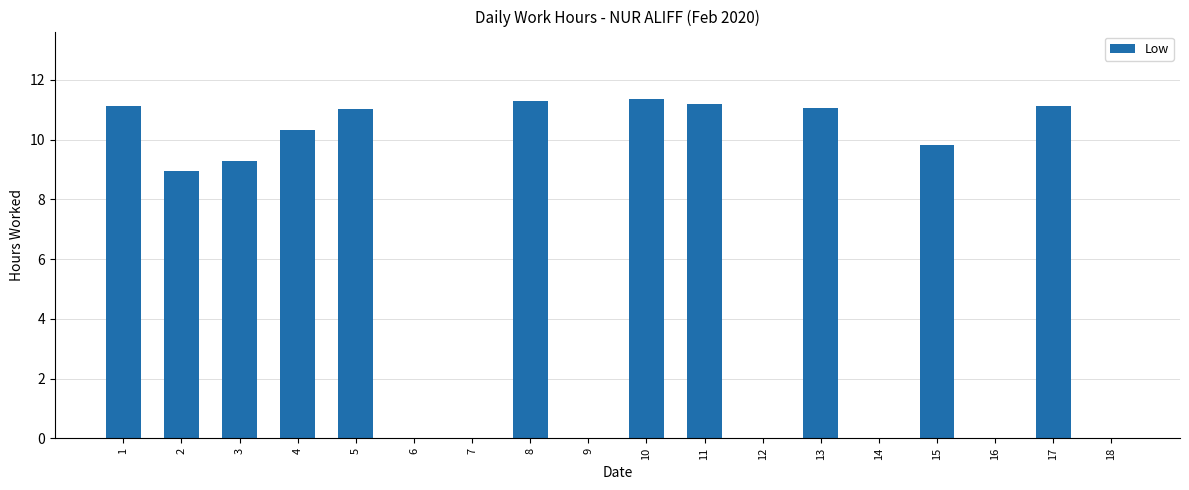

The chart shows a value of -7.5 at 12. True or false?

False